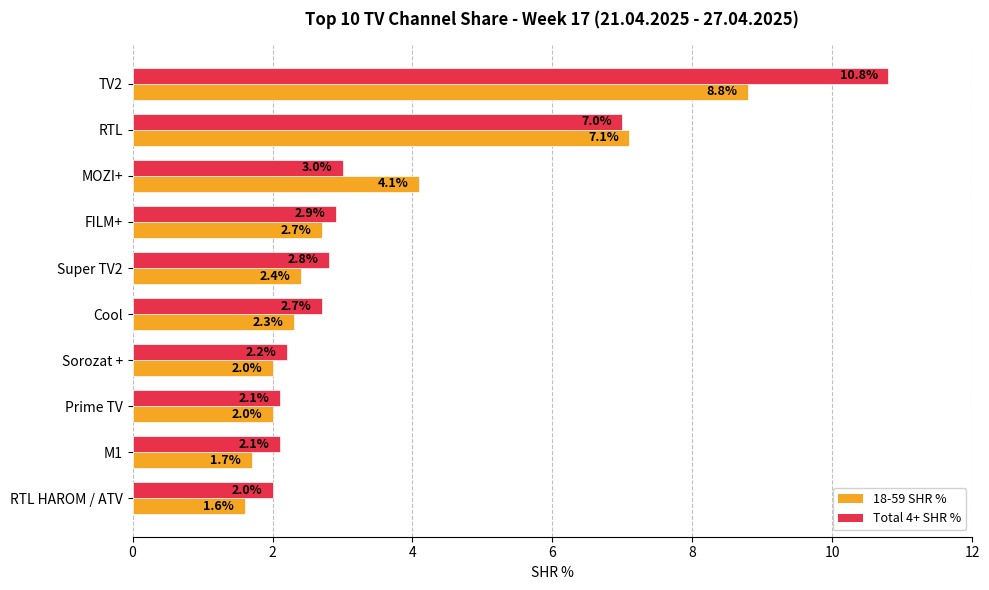

Where is Total 4+ SHR % nearest to the value 6?

RTL